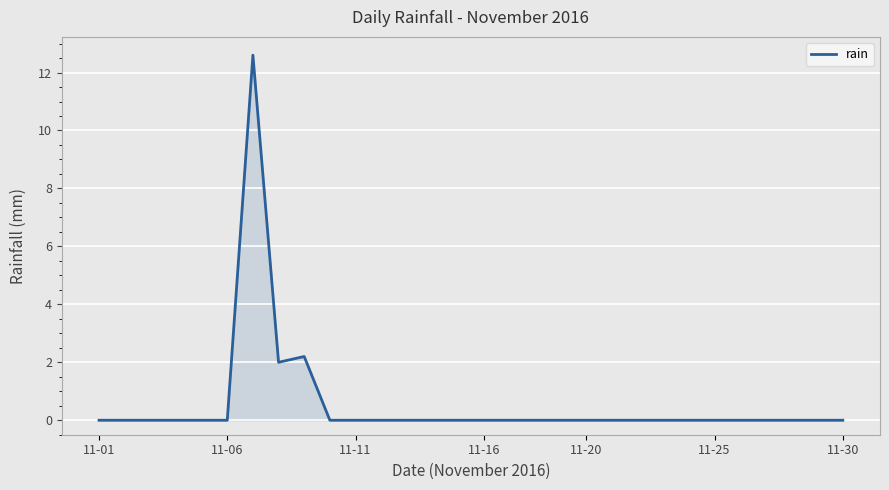

What is the greatest value displayed?

12.6